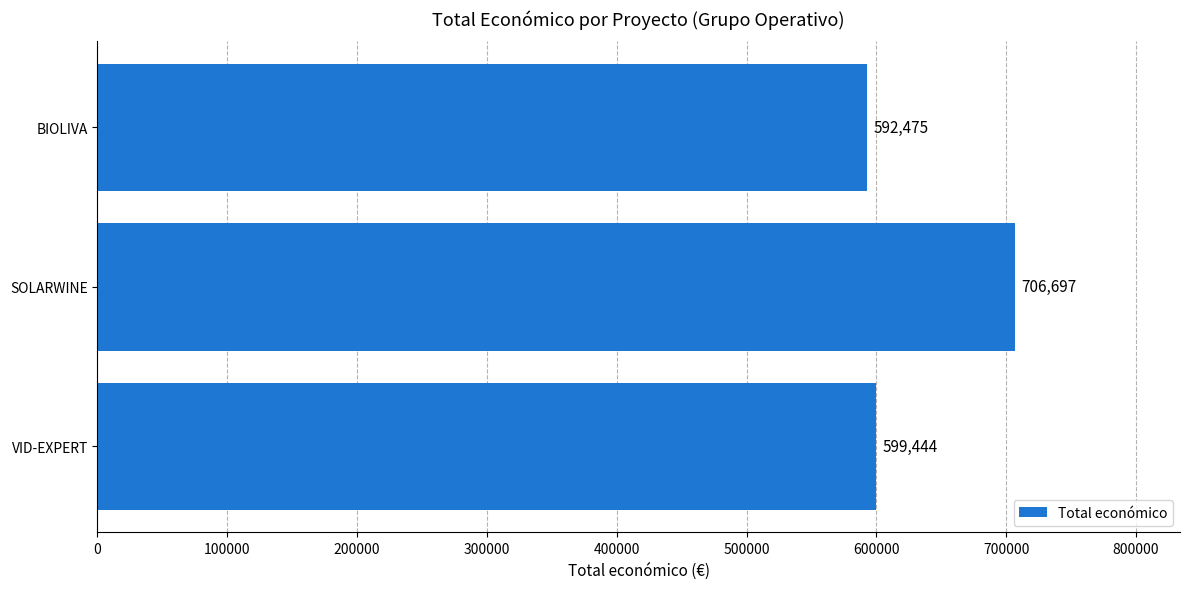

How many categories are shown in the chart?

3